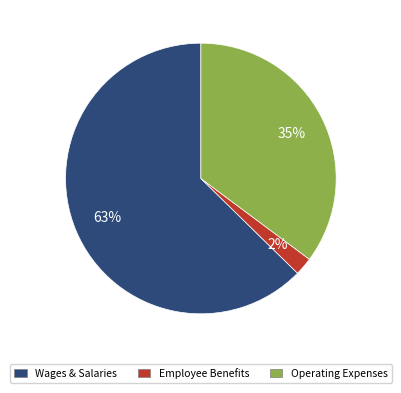

Combined, do Operating Expenses and Employee Benefits account for over 50%?

No